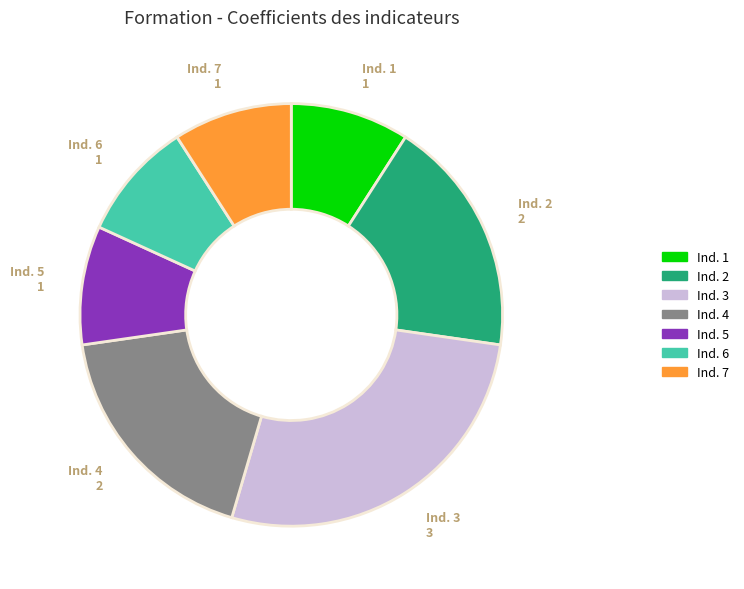

Combined, do Ind. 4 and Ind. 1 account for over 50%?

No